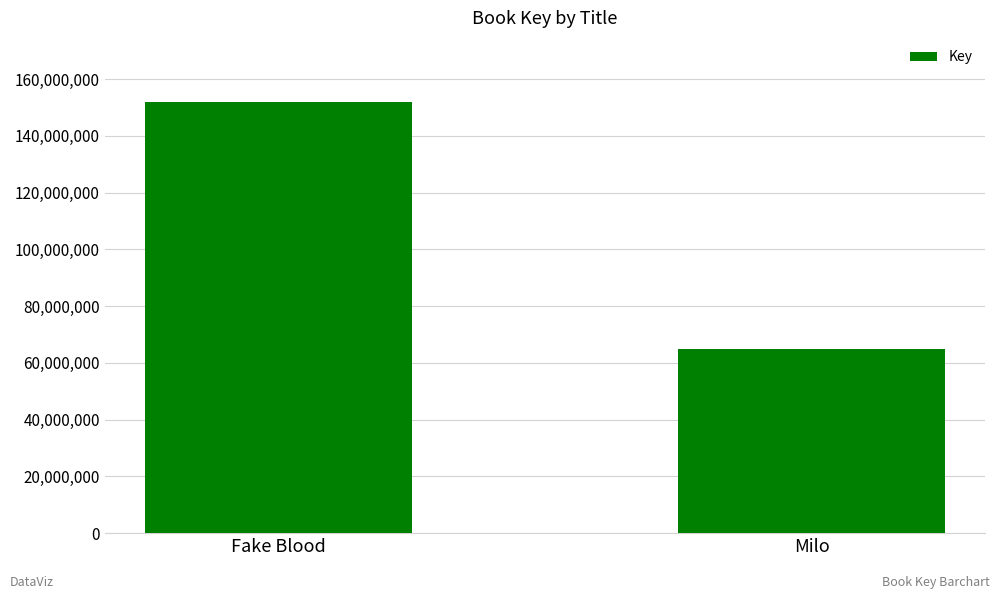

Is it true that the value at Fake Blood is 151719650?

True